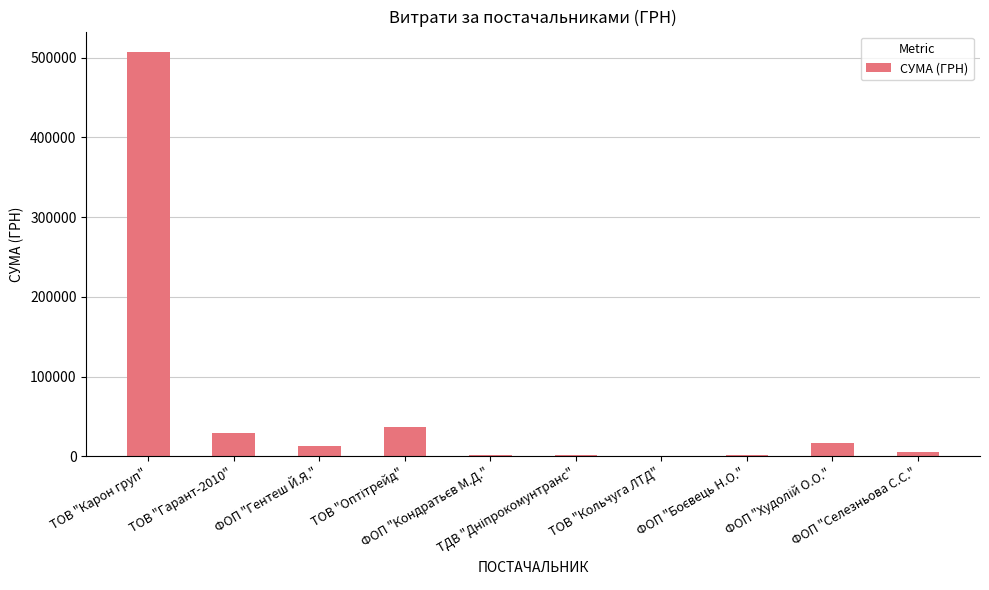

At which category does the chart reach its peak across all series?

ТОВ "Карон груп"